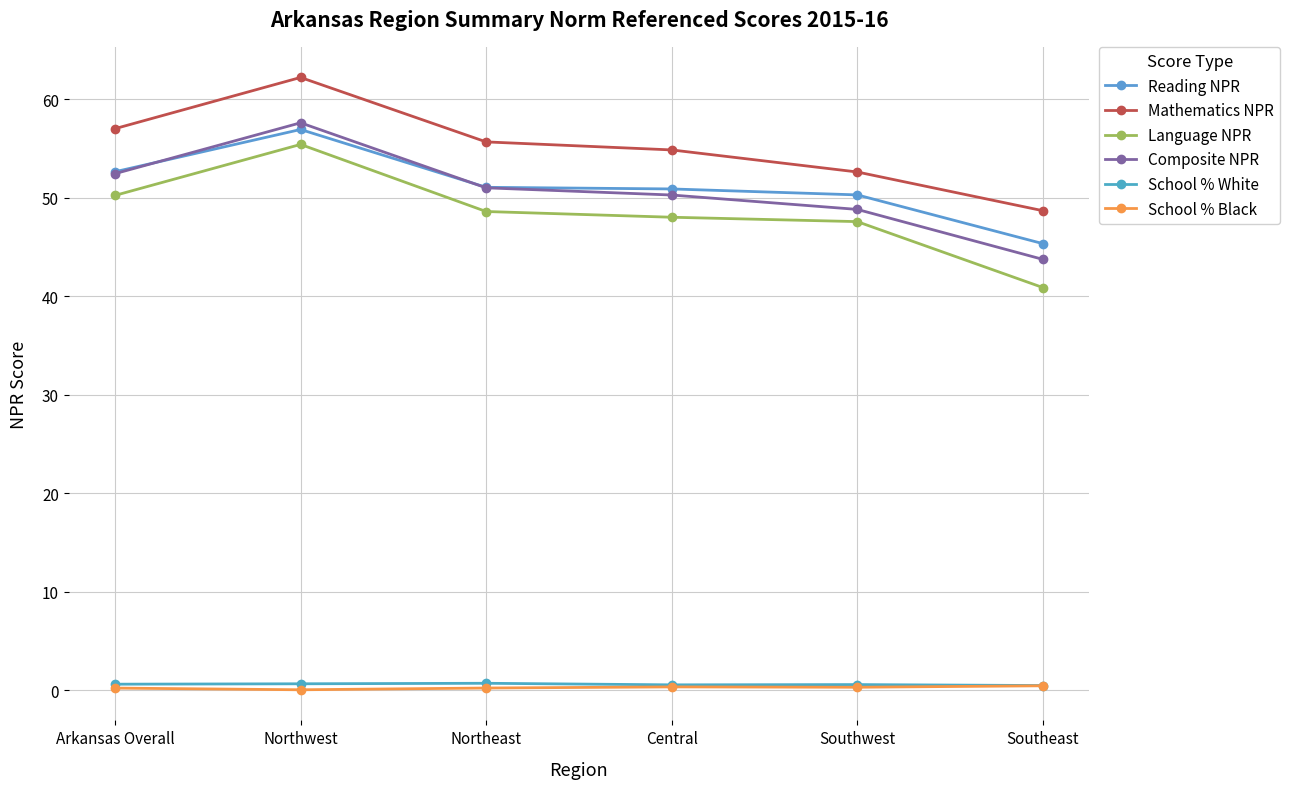

What is the label of the 6th point from the right?

Arkansas Overall